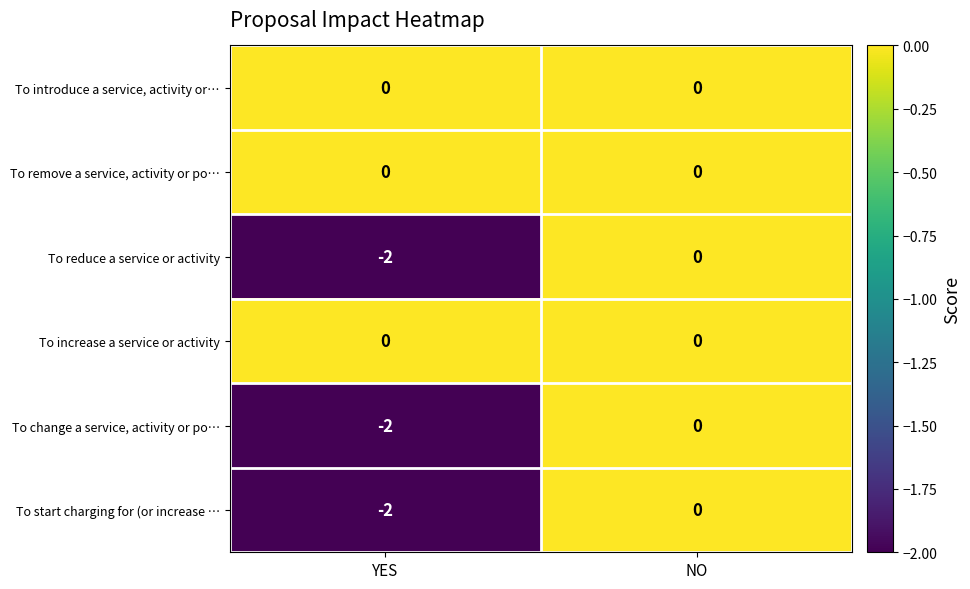

List the labels in order of To reduce a service or activity value, largest first.

NO, YES